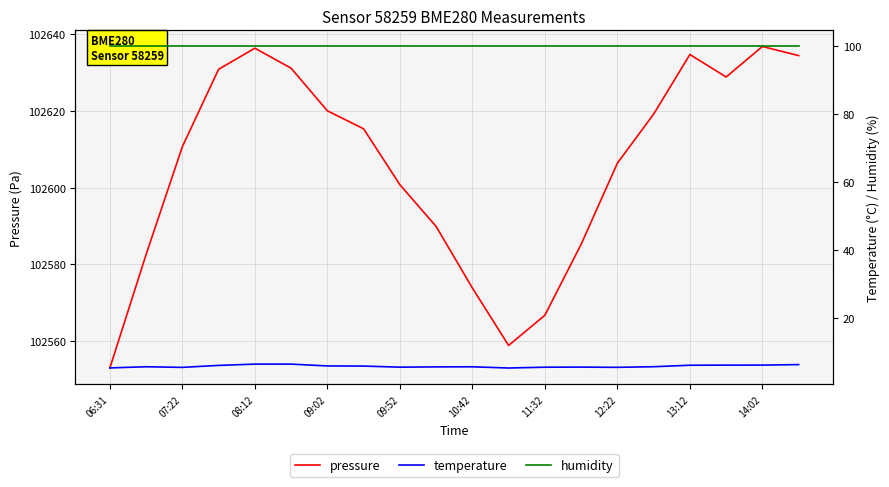

What is the value of the pressure point at the 6th from the left?

102631.1